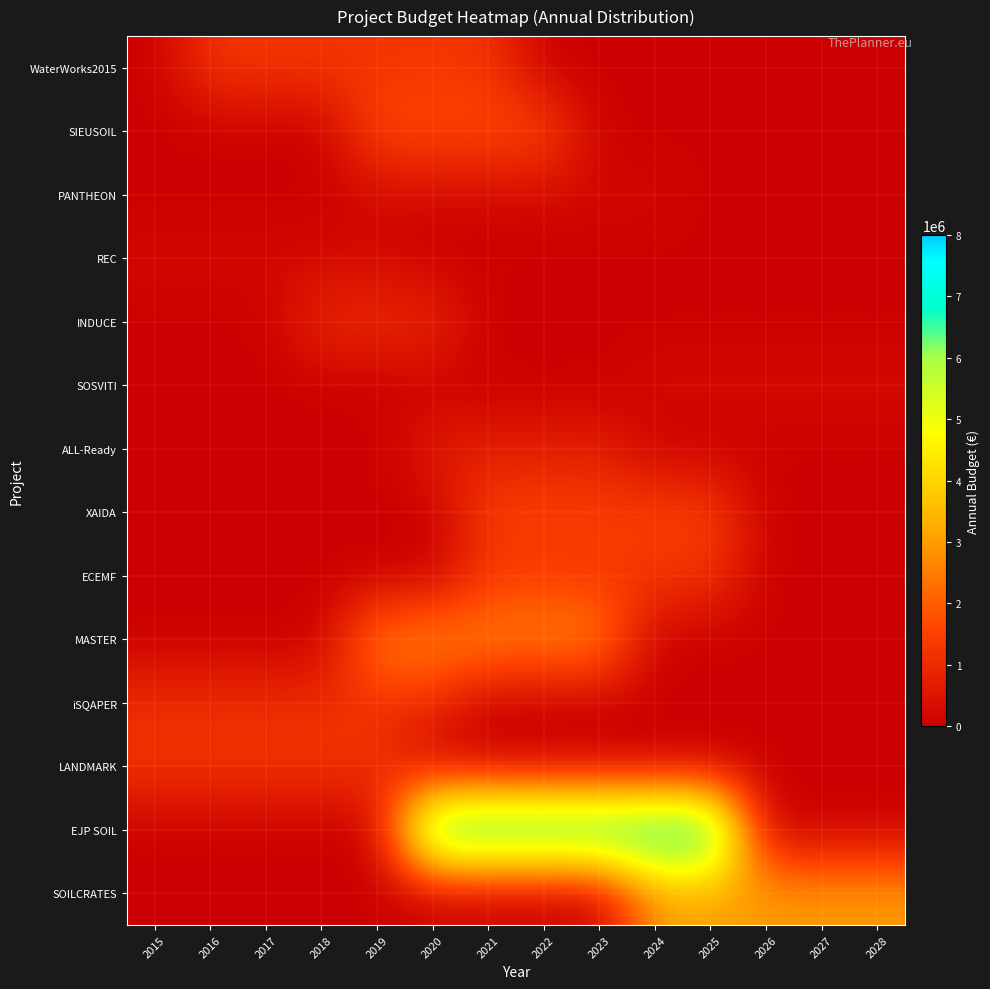

How many categories are shown in the chart?

14